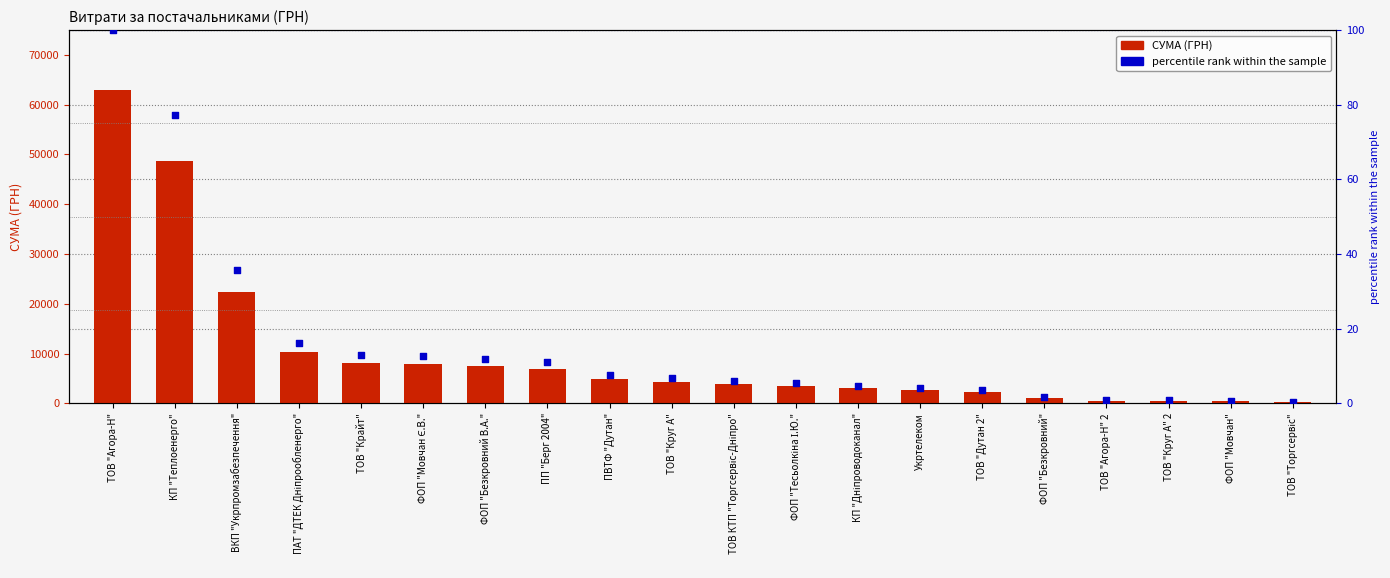

At how many categories does at least one series exceed 35671?

2